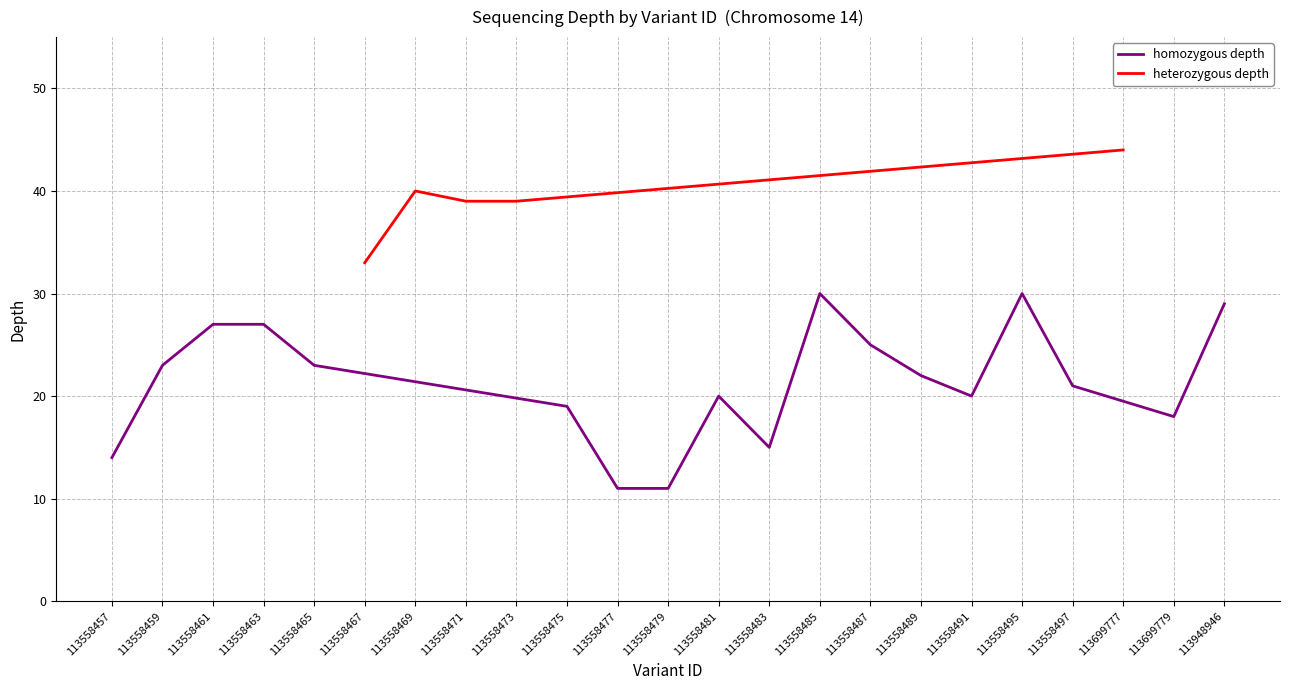

True or false: the data has more than 1 interior local peaks.

True